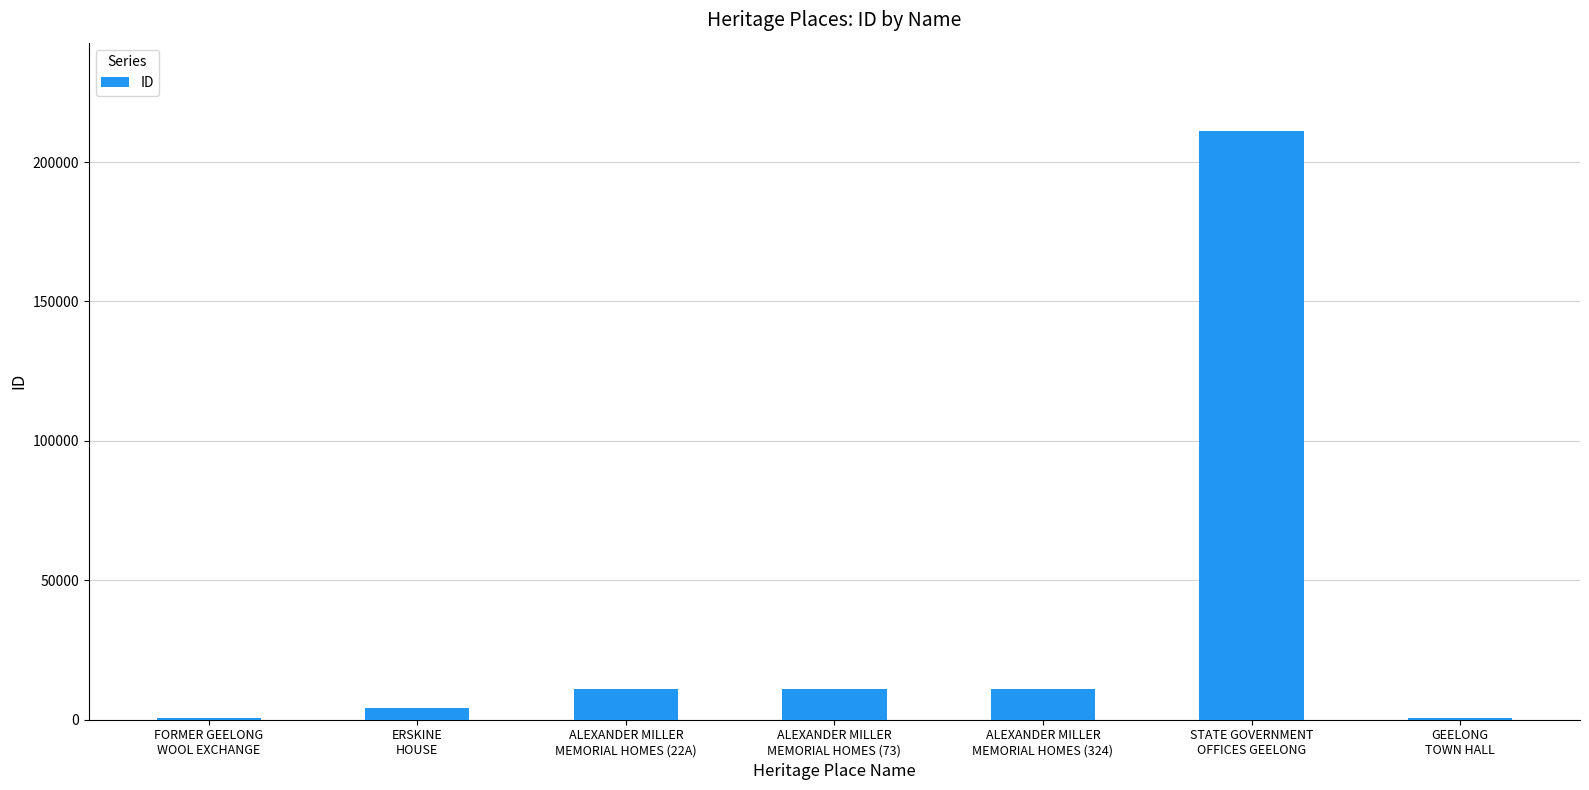

What is the sum of all values?

249918